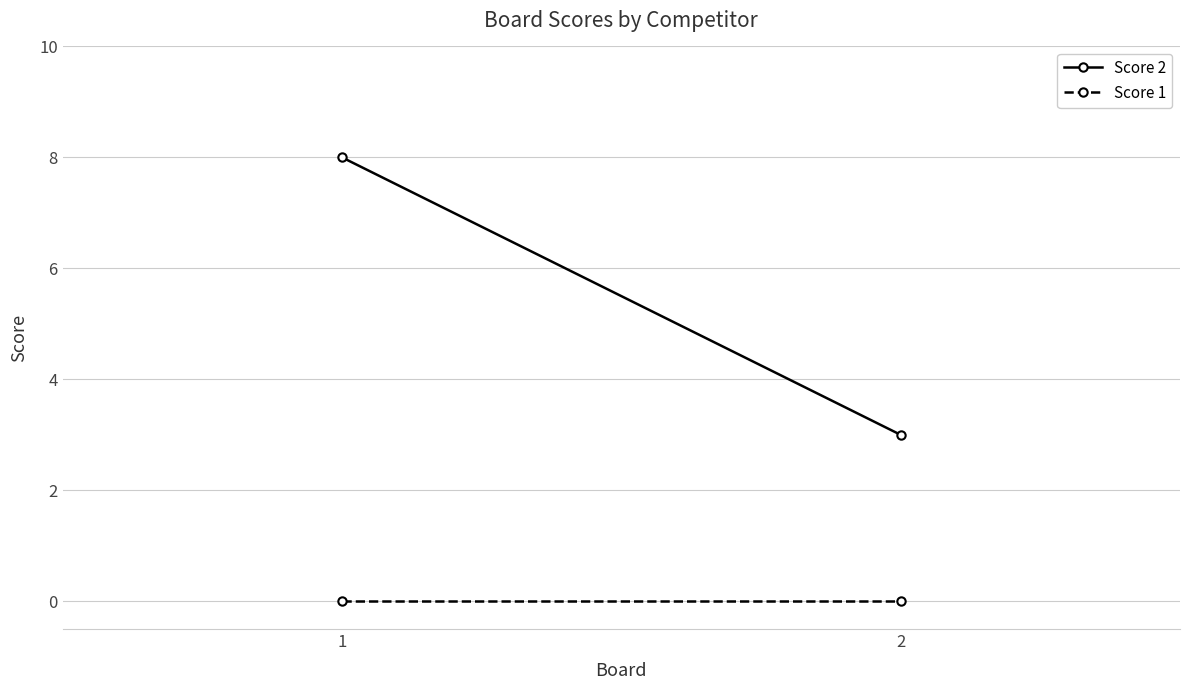

What is the average value of the Score 2 series?

6